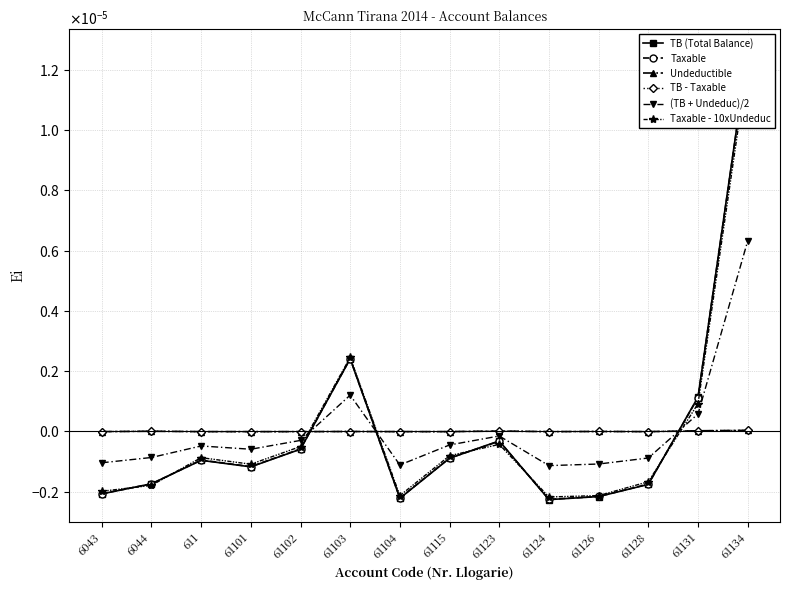

Which label corresponds to the largest value in the chart?

61134